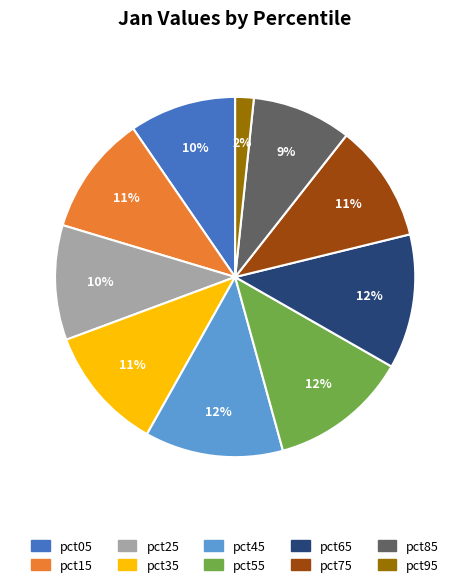

To the nearest percent, what is the combined percentage of pct85 and pct95?

11%